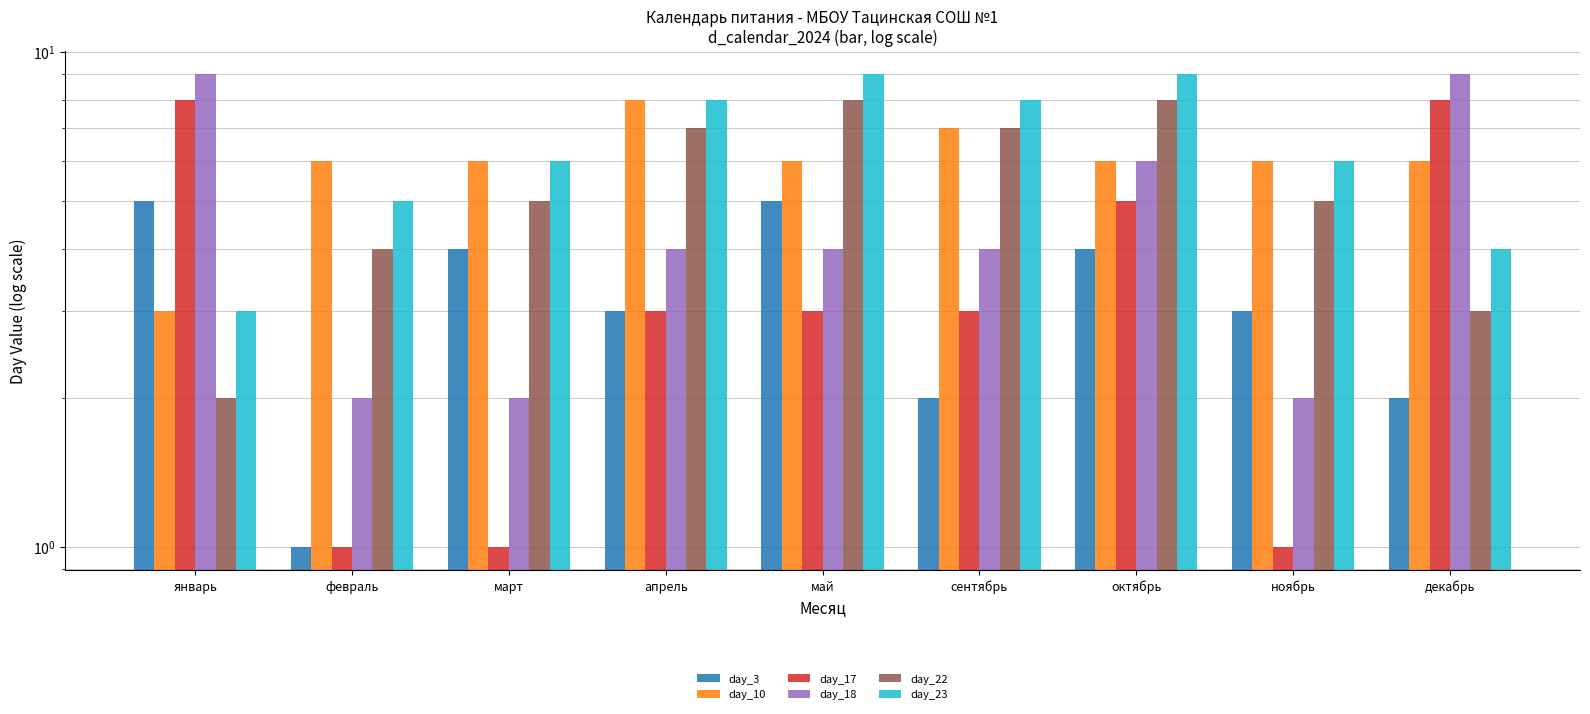

How many groups of bars are there?

9